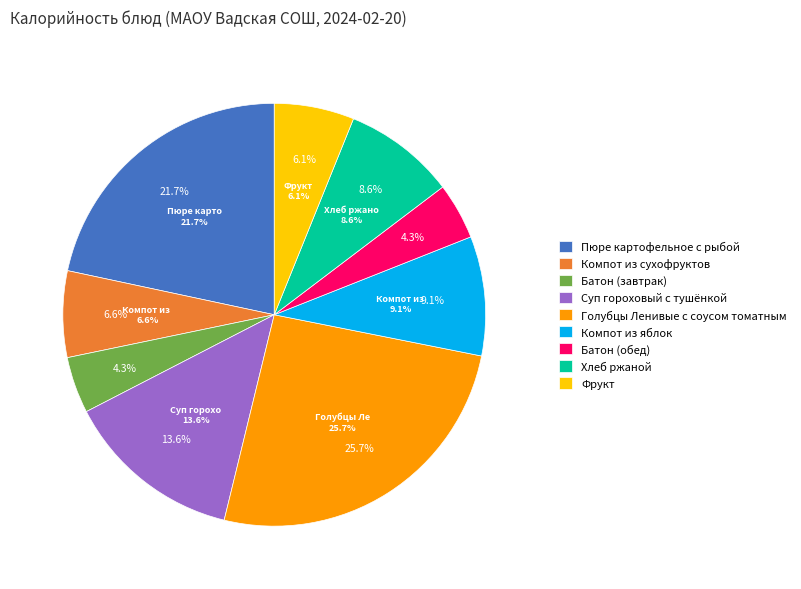

What is the largest slice in the pie chart?

Голубцы Ленивые с соусом томатным